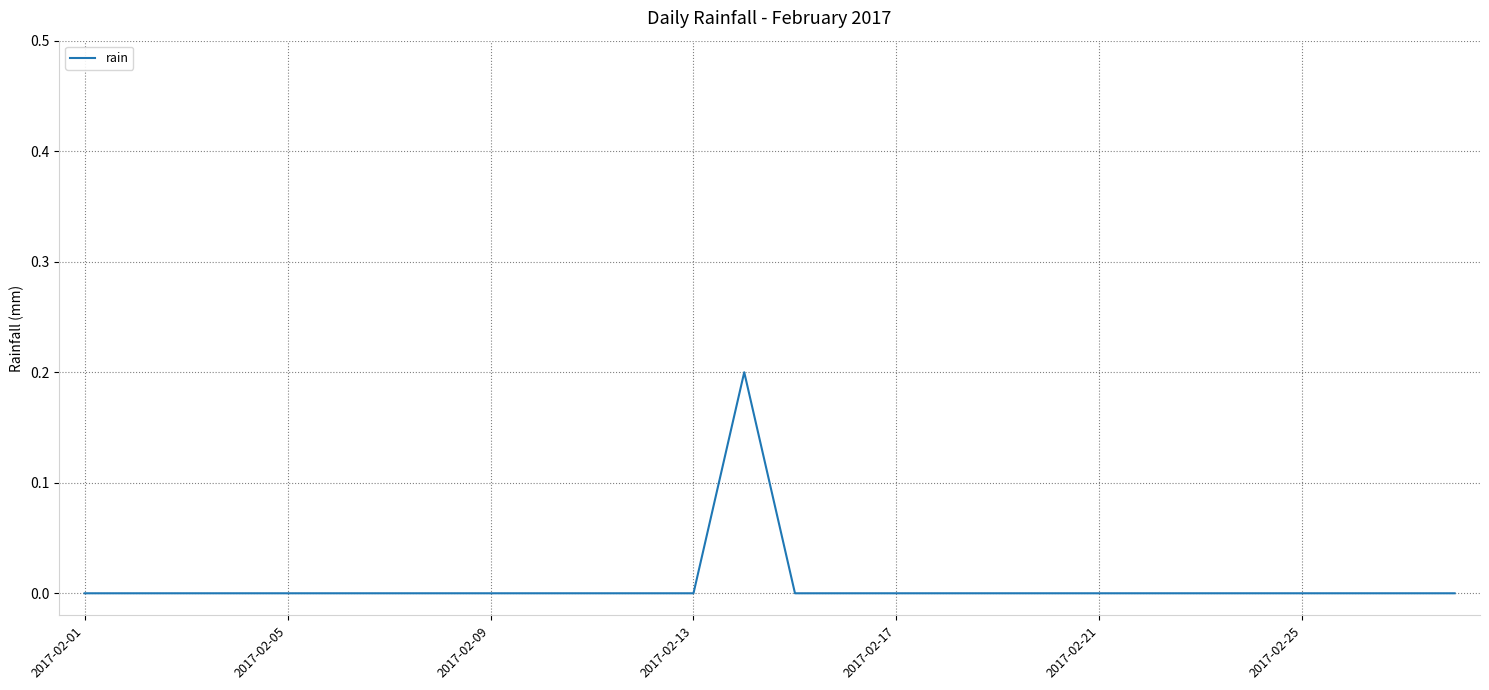

How many lines are shown in the chart?

1